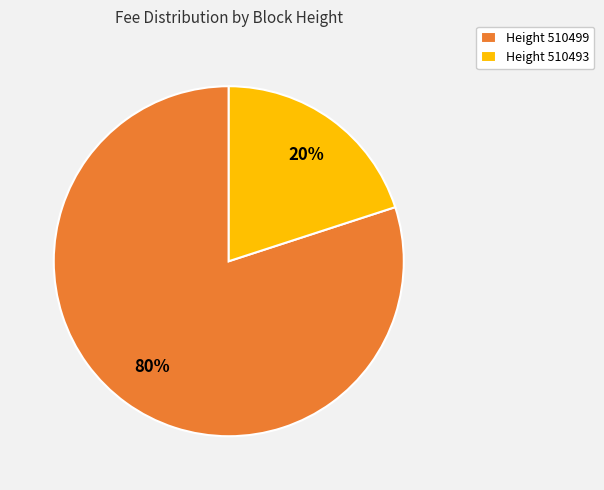

Count the number of slices in the pie.

2